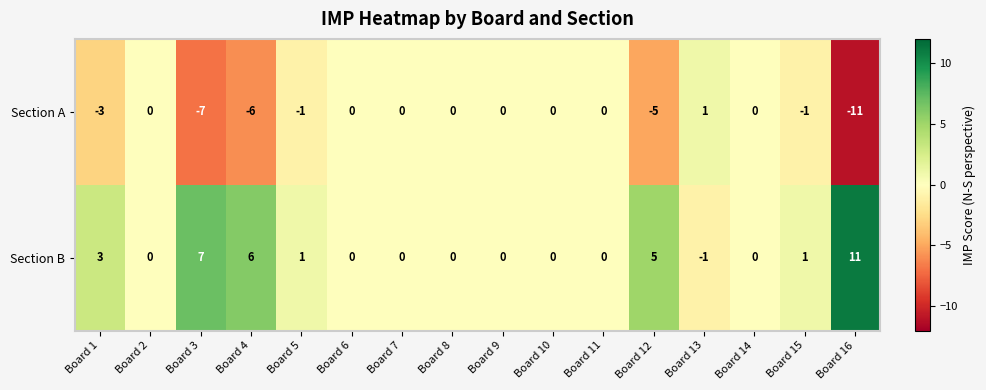

Which category has the highest value across all series?

Board 16